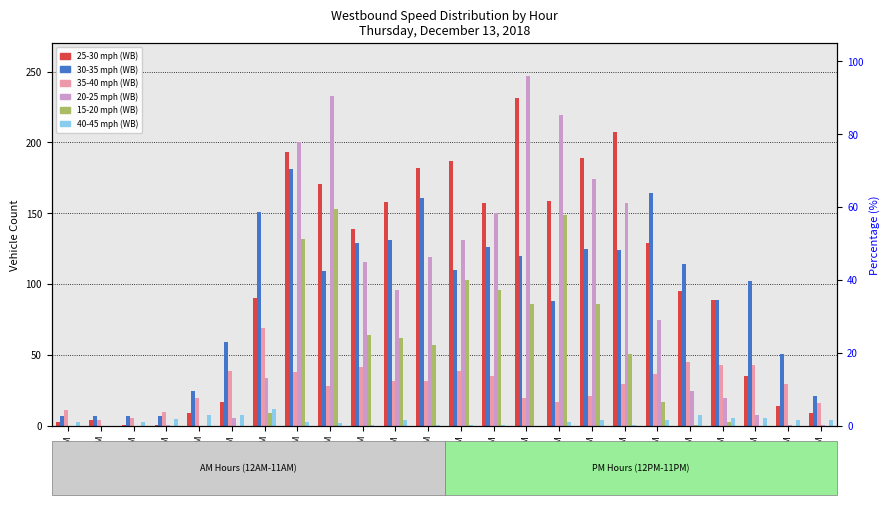

Is it true that 30-35 mph (WB) equals 156 at 9:00 PM?

False